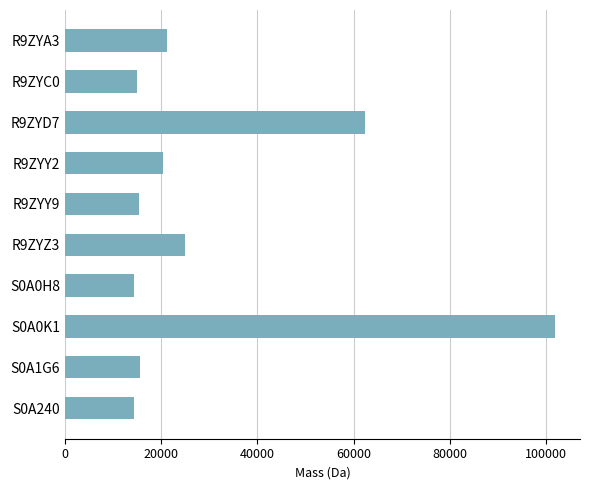

What is the label of the 9th bar from the bottom?

R9ZYC0